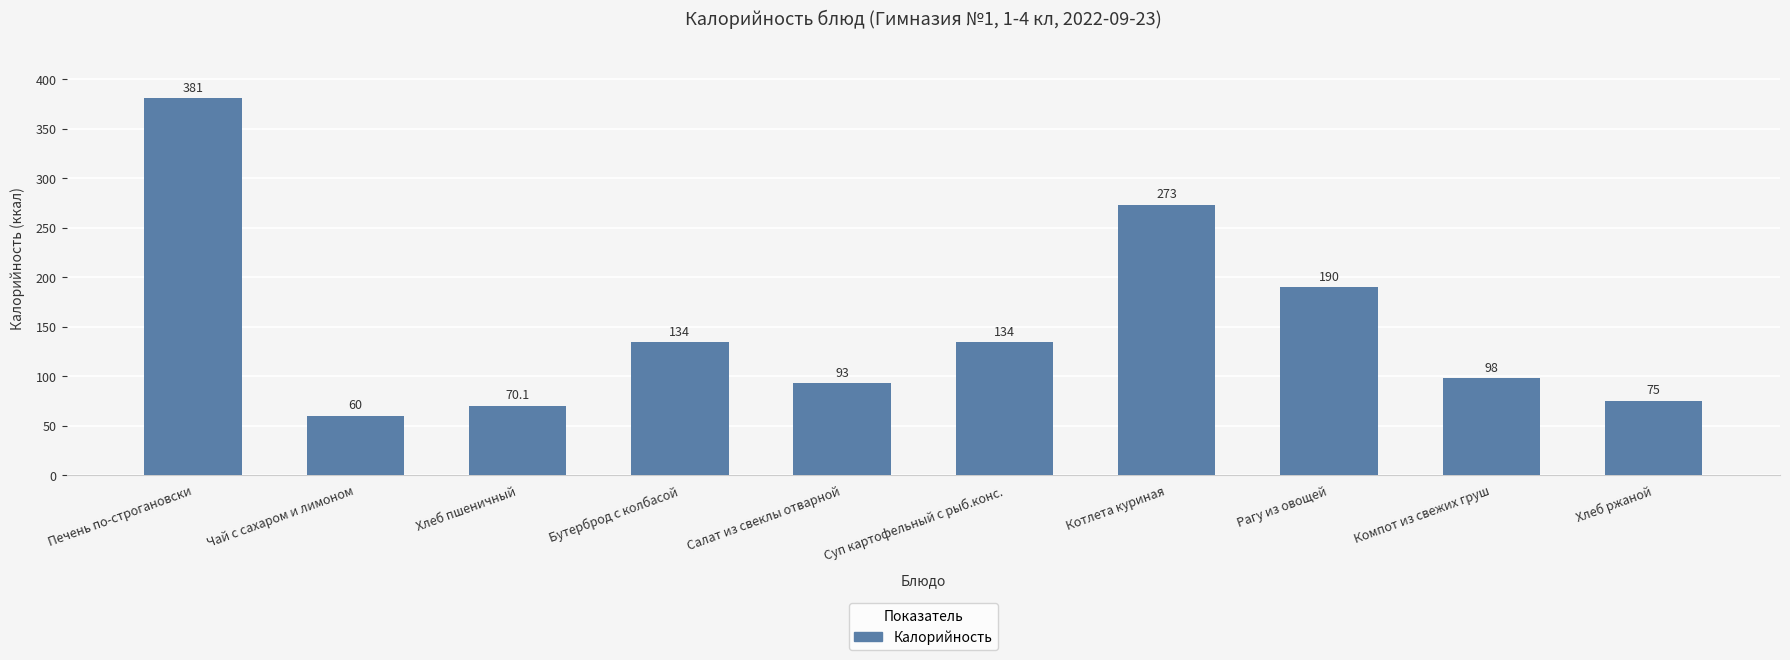

The chart shows a value of 283.6 at Рагу из овощей. True or false?

False